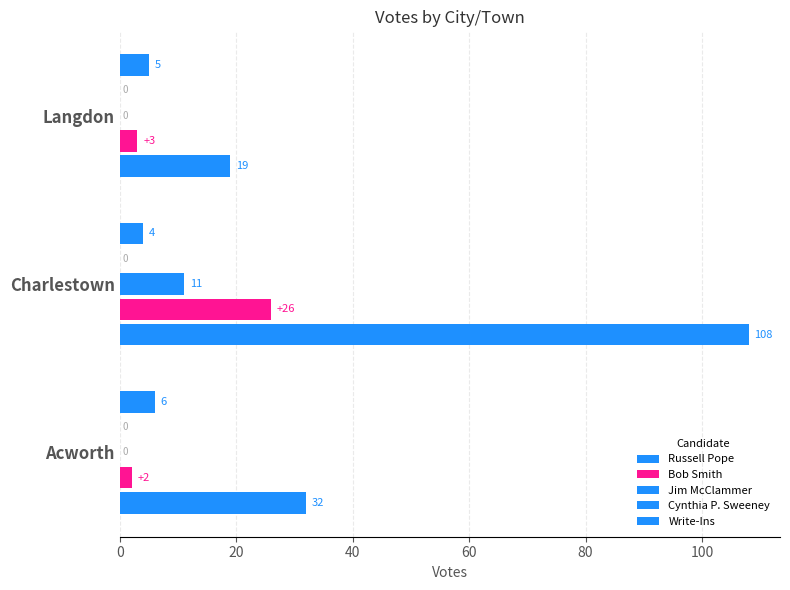

Which series changed the most between 20 and 40?

Russell Pope